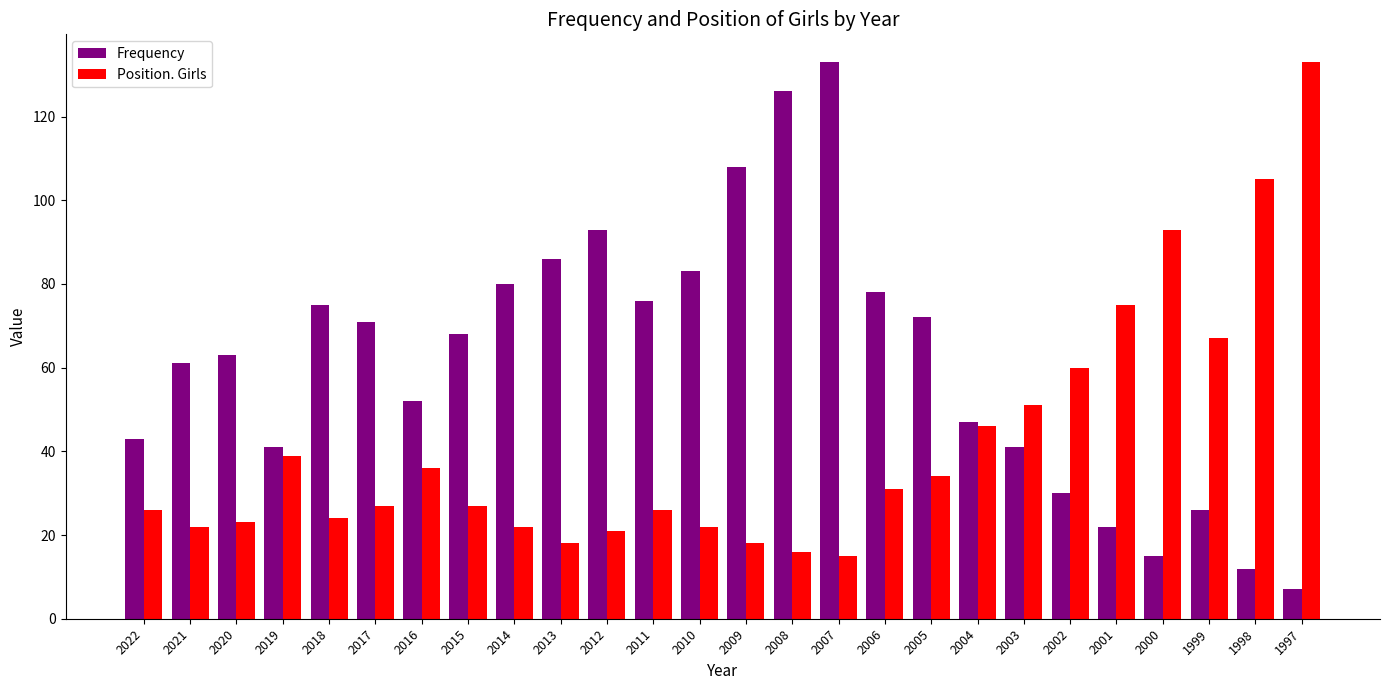

Reading right to left, list all the values displayed in this chart.

Frequency: 7	12	26	15	22	30	41	47	72	78	133	126	108	83	76	93	86	80	68	52	71	75	41	63	61	43
Position. Girls: 133	105	67	93	75	60	51	46	34	31	15	16	18	22	26	21	18	22	27	36	27	24	39	23	22	26